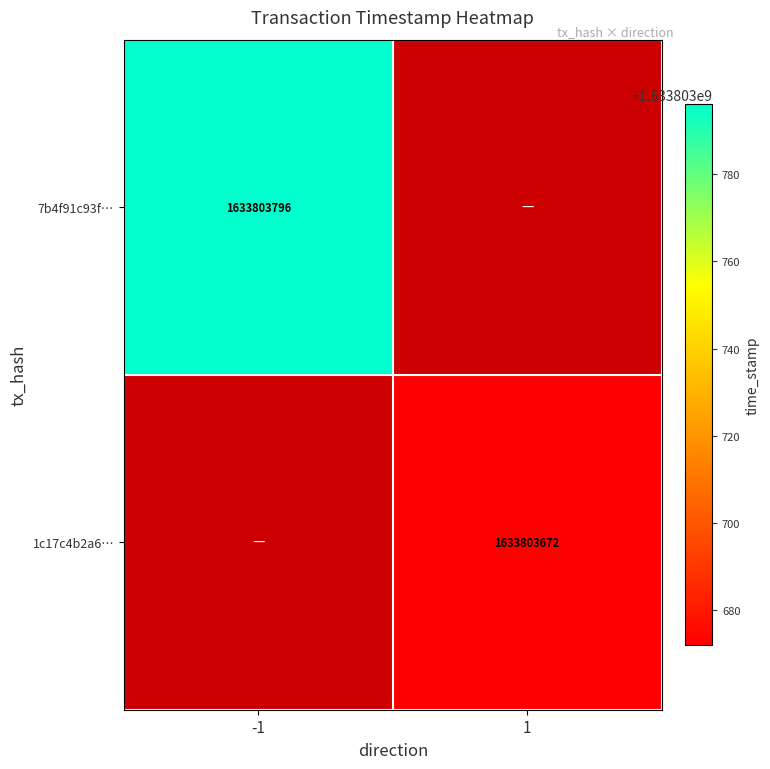

True or false: 1c17c4b2a6… has a value of 1633803672 at 1.

True